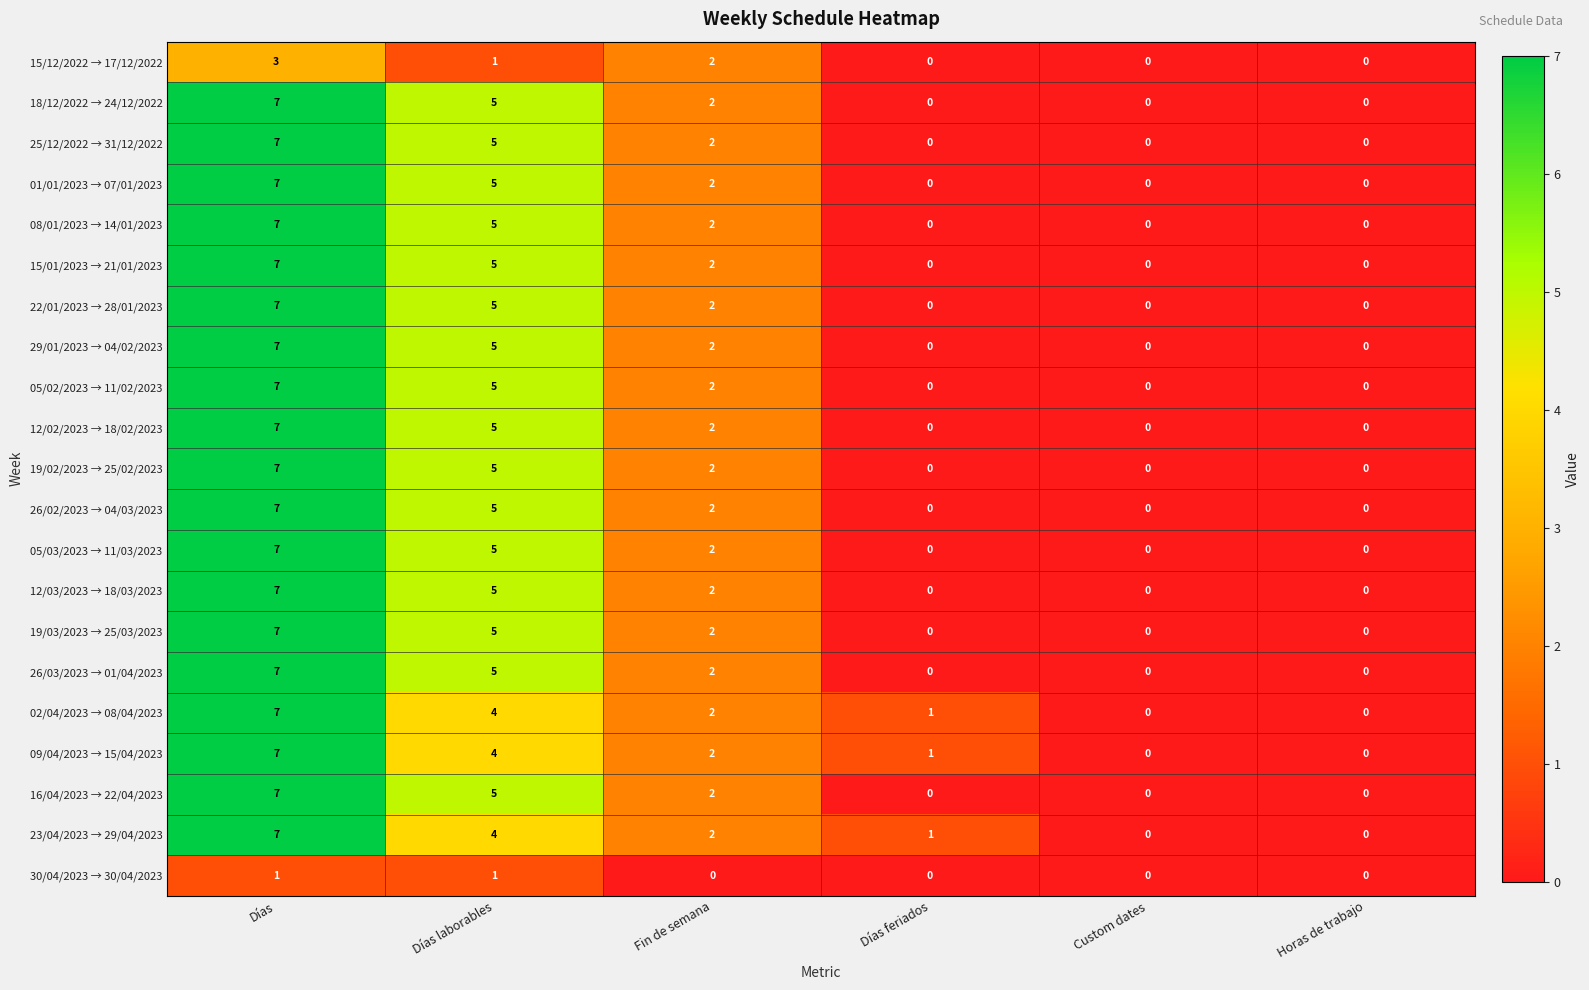

At which label does 01/01/2023 → 07/01/2023 reach its peak?

Días